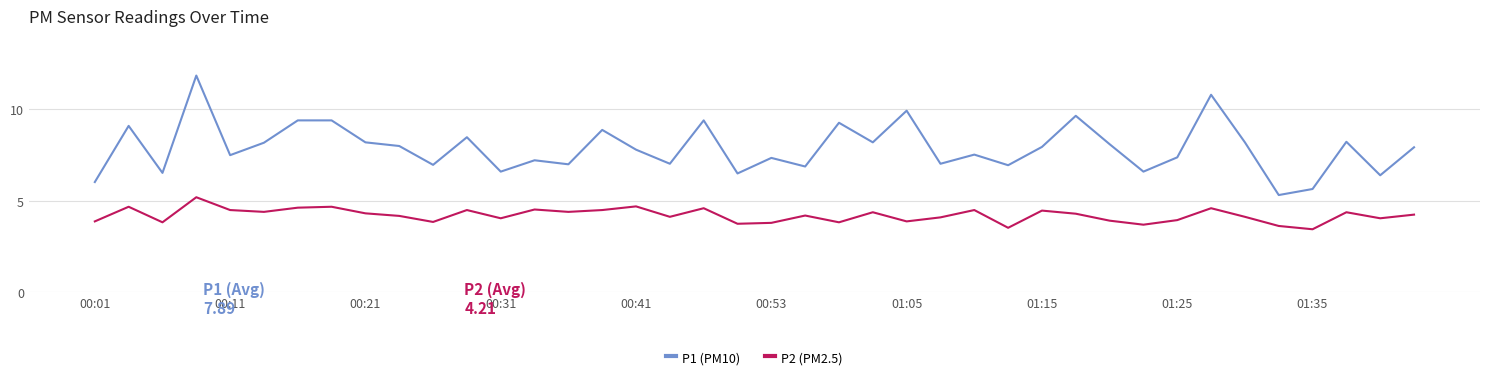

Which series has the widest spread of values?

P1 (PM10)